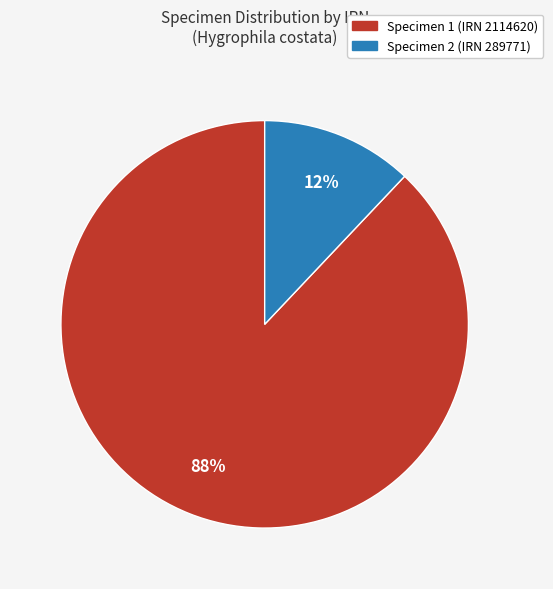

Does any single category account for the majority?

Yes